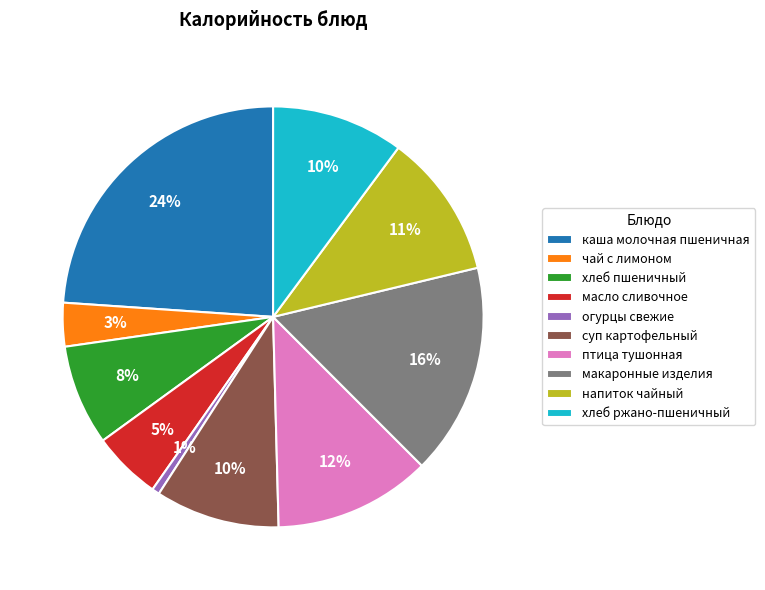

Is it true that каша молочная пшеничная is 24% of the pie?

True